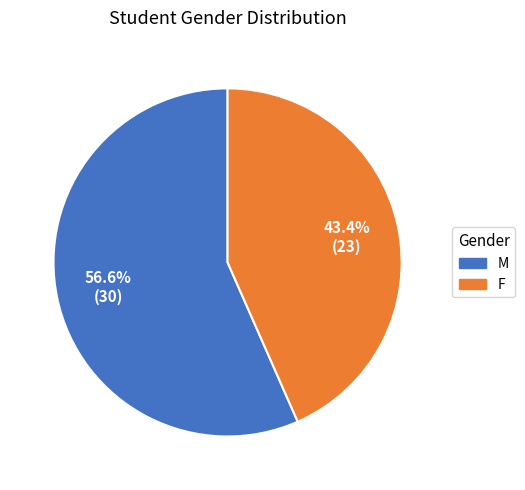

Which slice is the smallest?

F